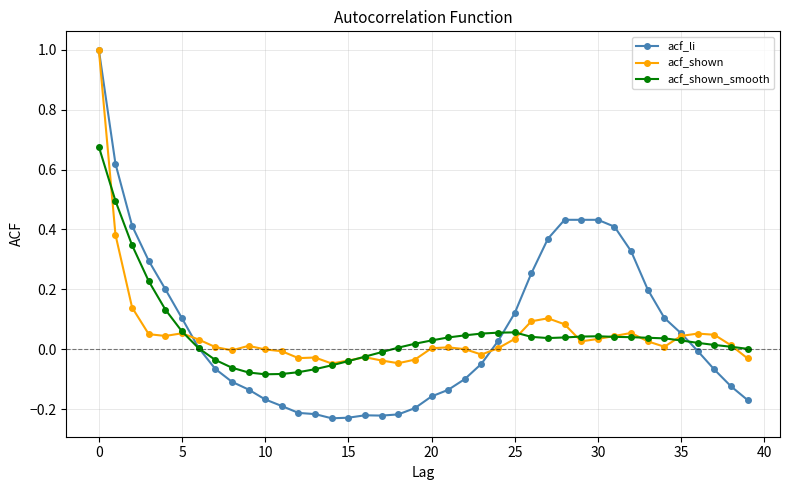

What is the maximum value shown in the chart?

1.0